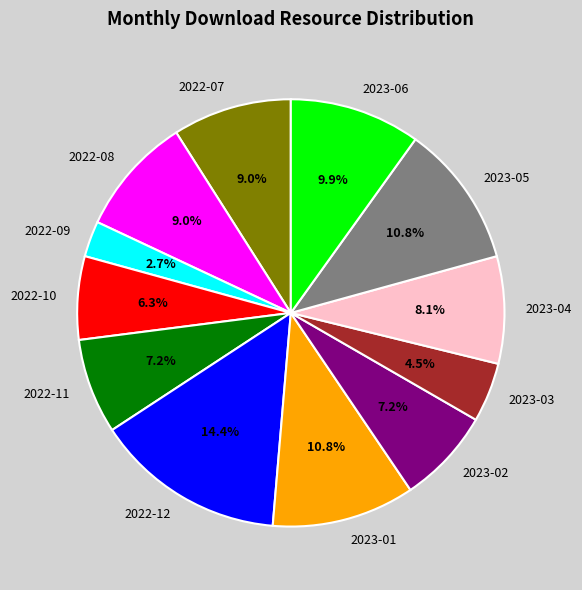

What is the largest slice in the pie chart?

2022-12